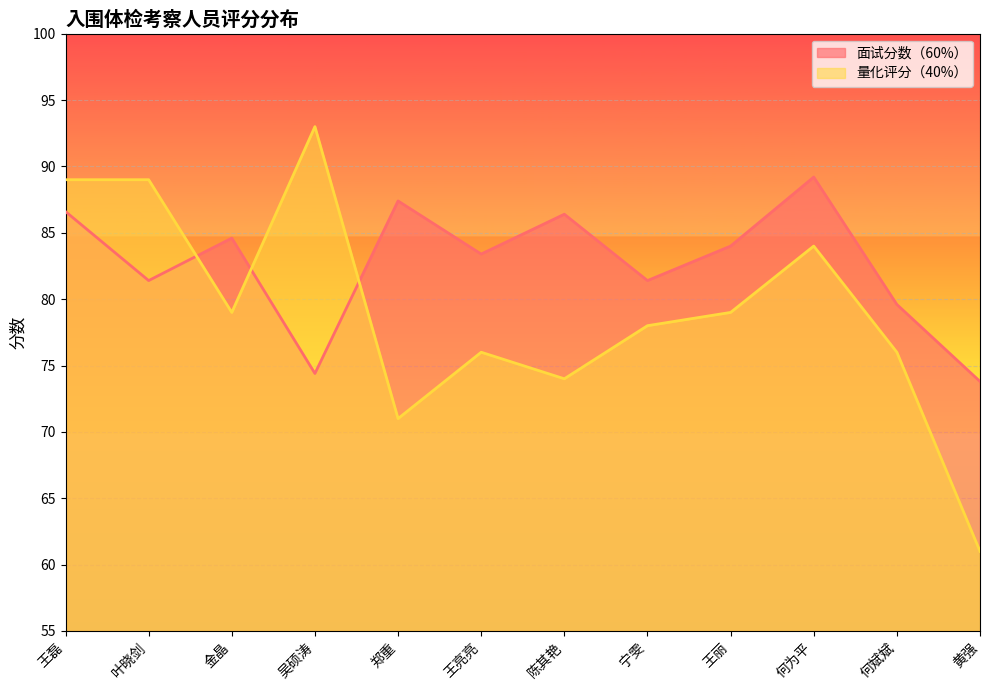

Where is the first local maximum for 量化评分（40%）?

吴硕涛